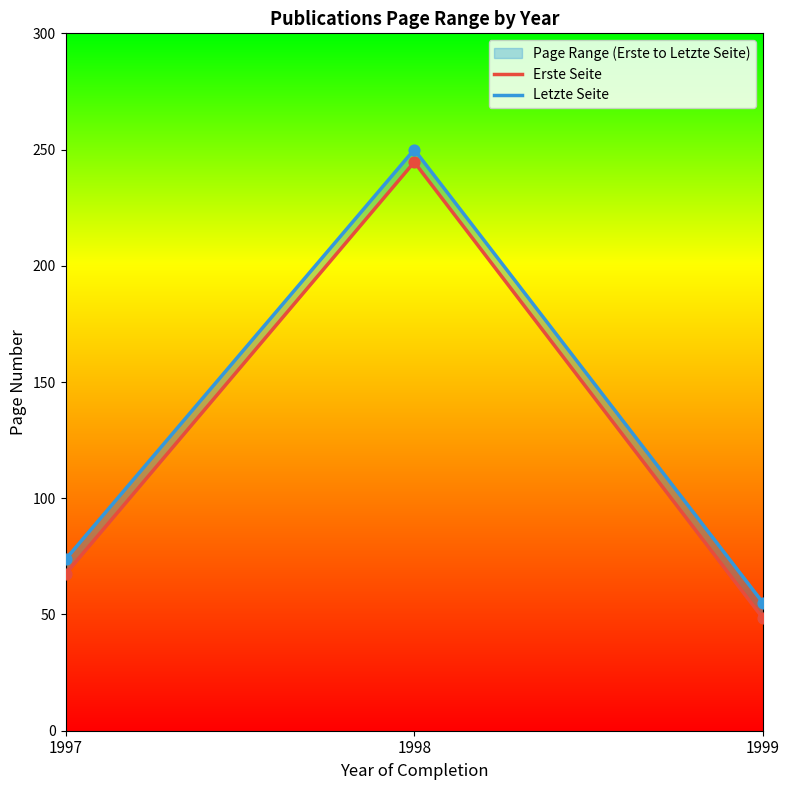

Which series reaches the minimum Y coordinate?

Erste Seite